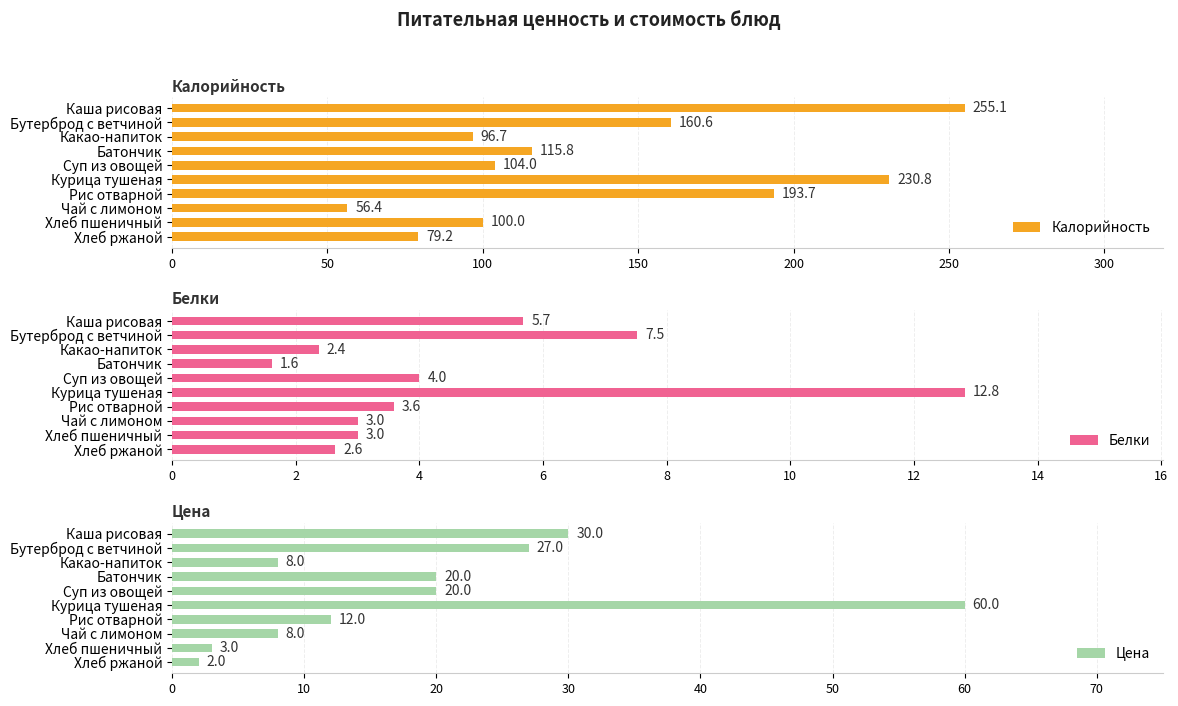

Is it true that Калорийность equals 263.8 at Рис отварной?

False